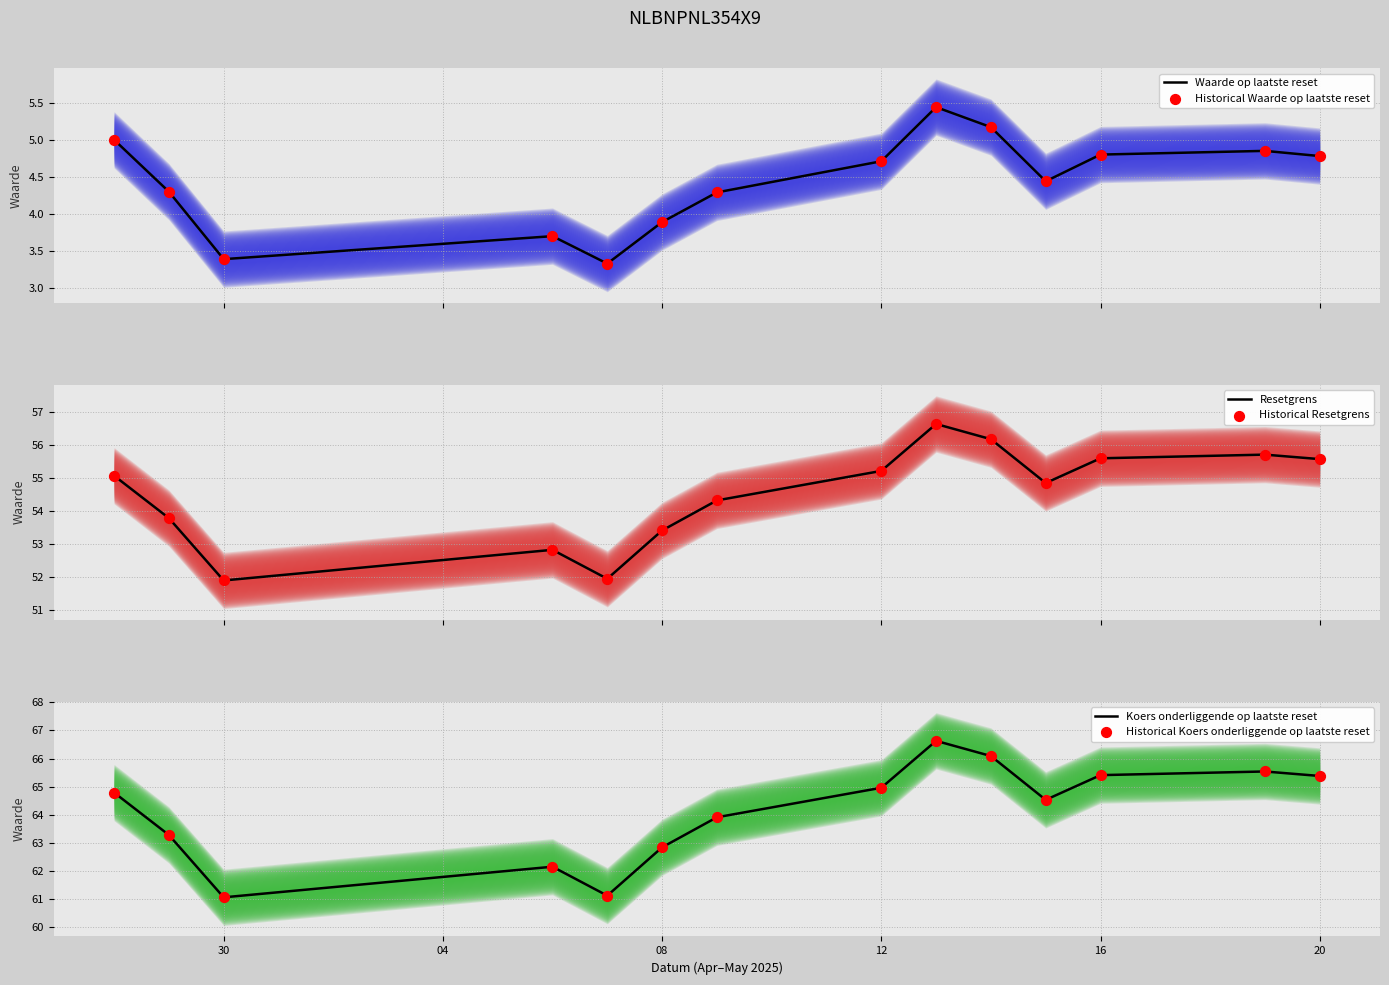

What is the minimum value for Waarde op laatste reset?

3.3